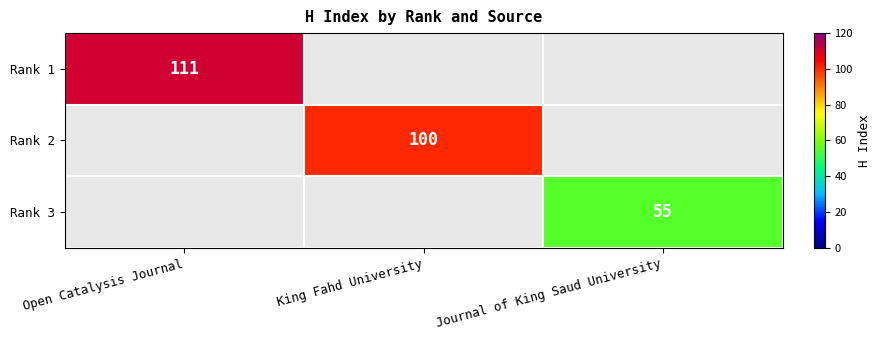

What is the greatest value displayed?

111.0